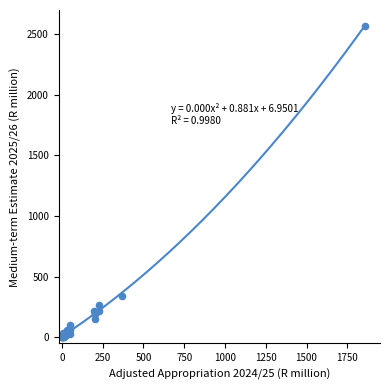

What Y value in the scatter plot is closest to 1284?

337.7